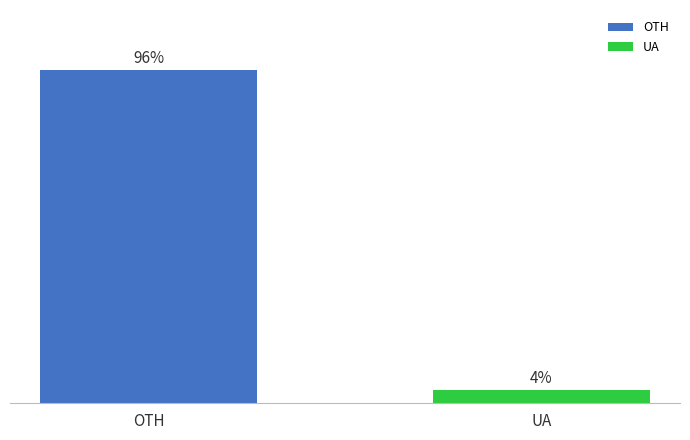

Between UA and OTH, which is larger?

OTH